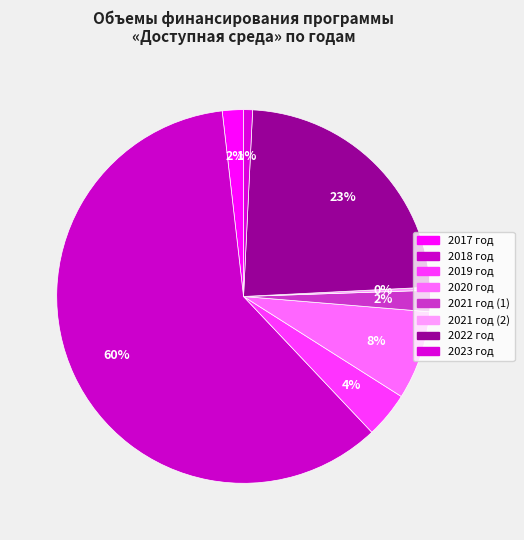

How much of the chart is everything except 2022 год?

76.6%